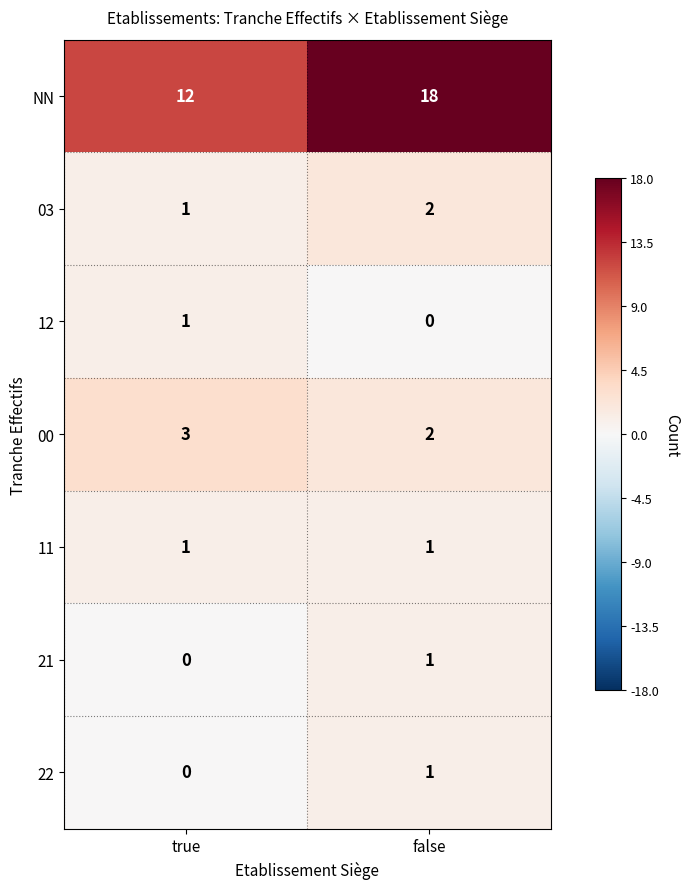

What is the greatest value displayed?

18